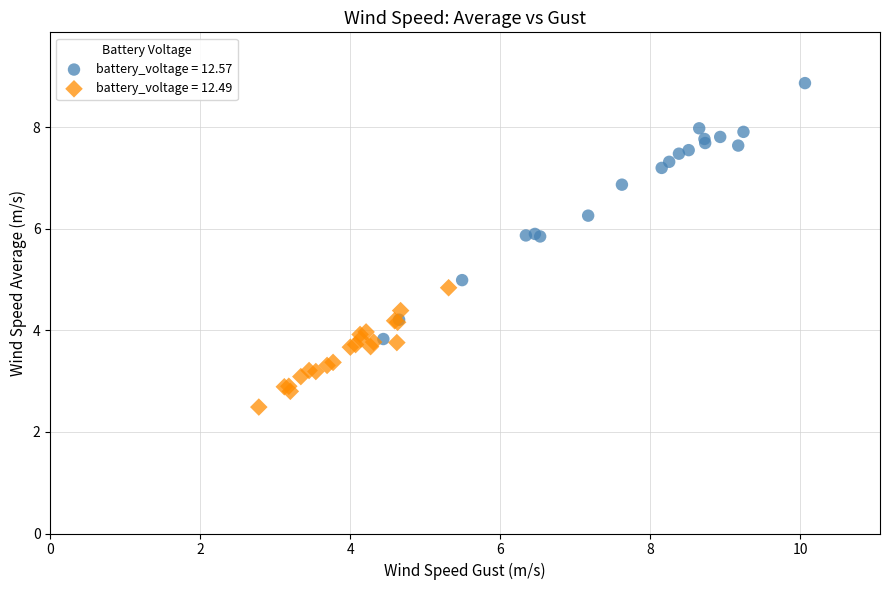

Which series has the widest spread of Y values?

battery_voltage = 12.57